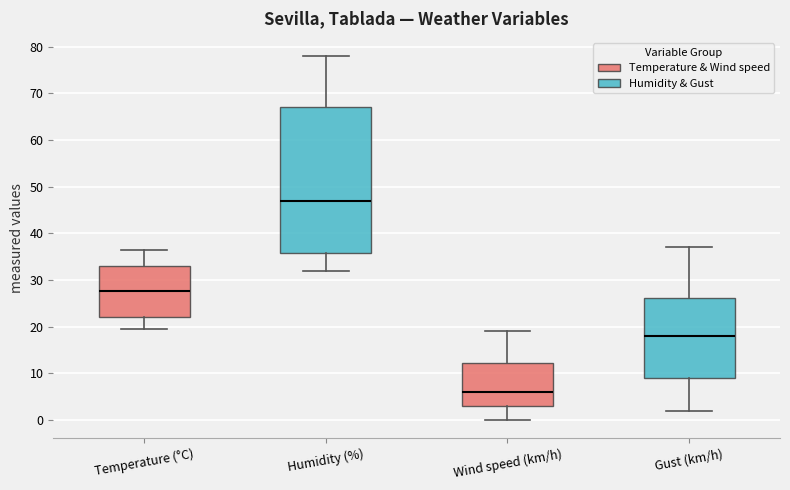

Where does the median line of the box for Wind speed (km/h) sit on the y-axis? The values are not printed on the chart, so give them approximately, as read against the axis.

6